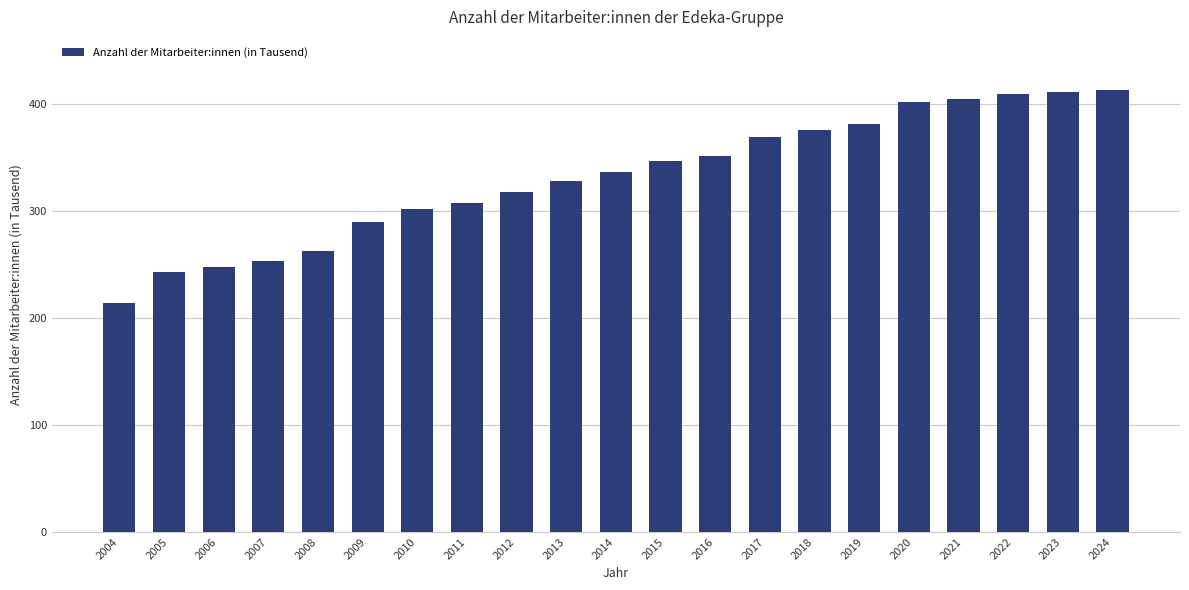

What is the value of the 13th bar from the left?

351.5